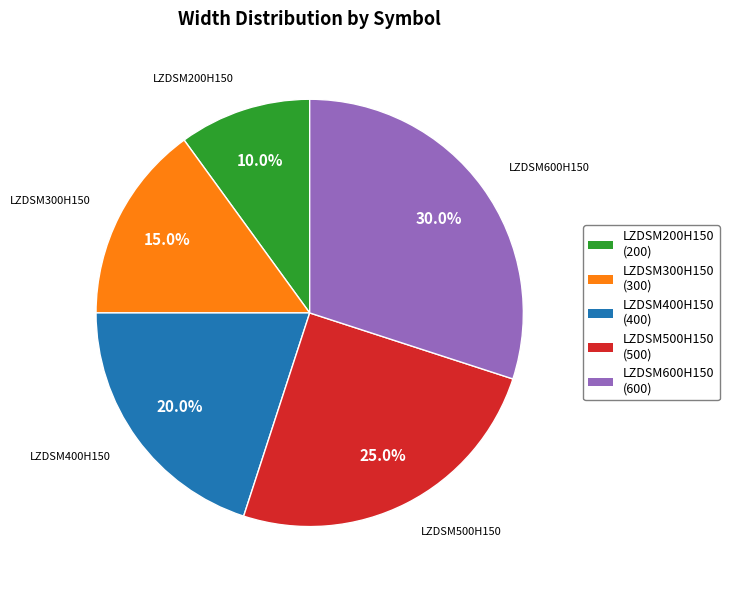

Approximately how many times larger is the value at LZDSM400H150 compared to LZDSM600H150?

0.7